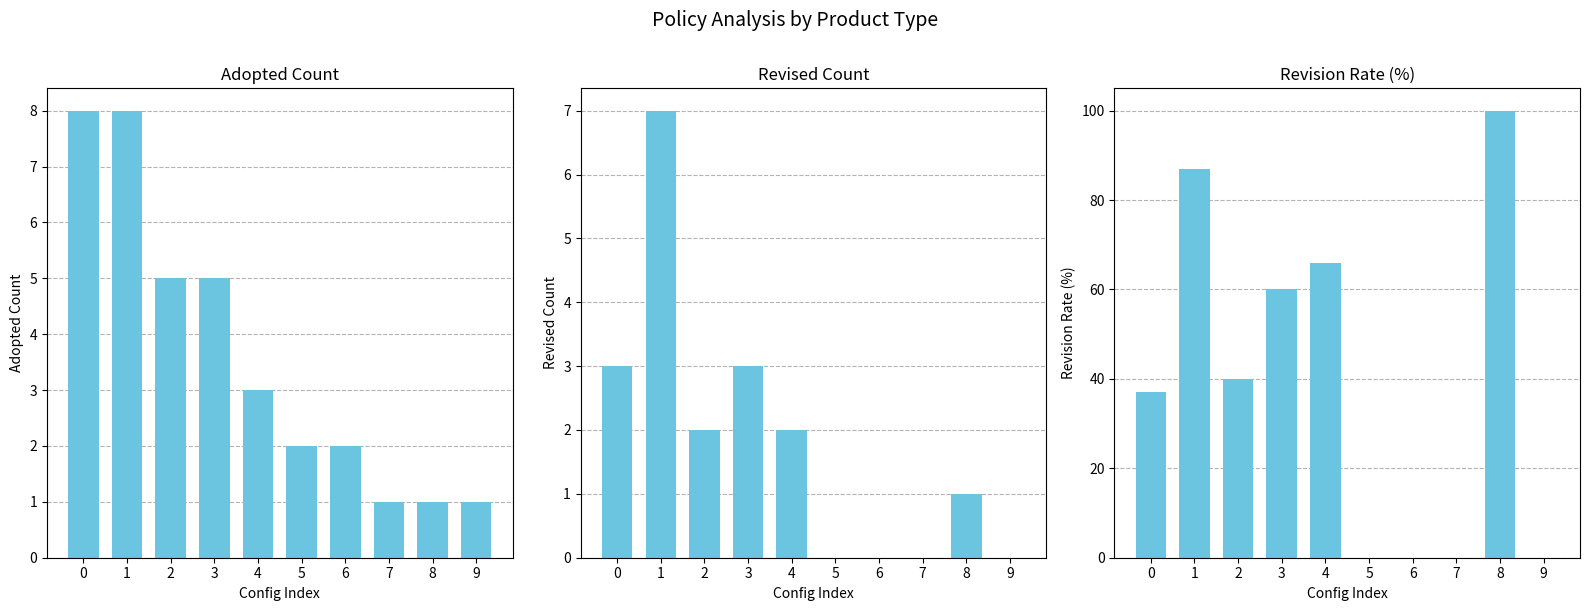

Count the number of data series in this chart.

3